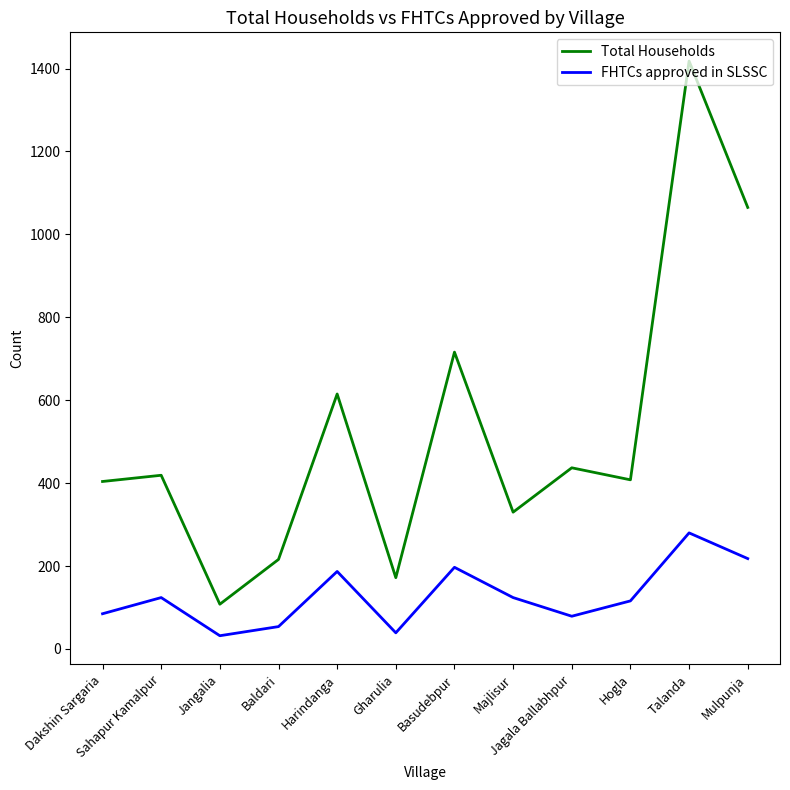

Which series has the widest spread of values?

Total Households